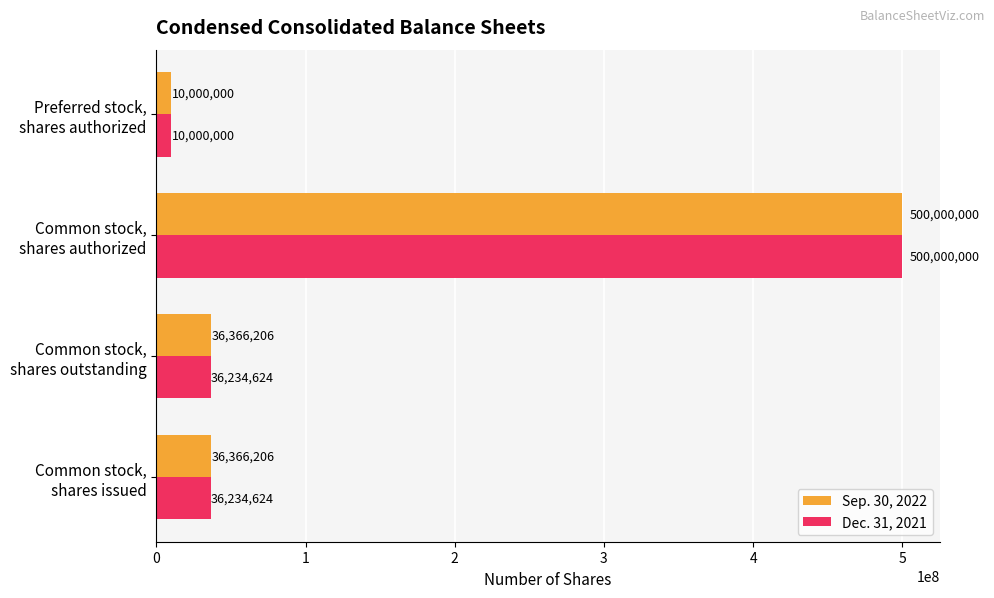

What is the smallest value displayed?

10000000